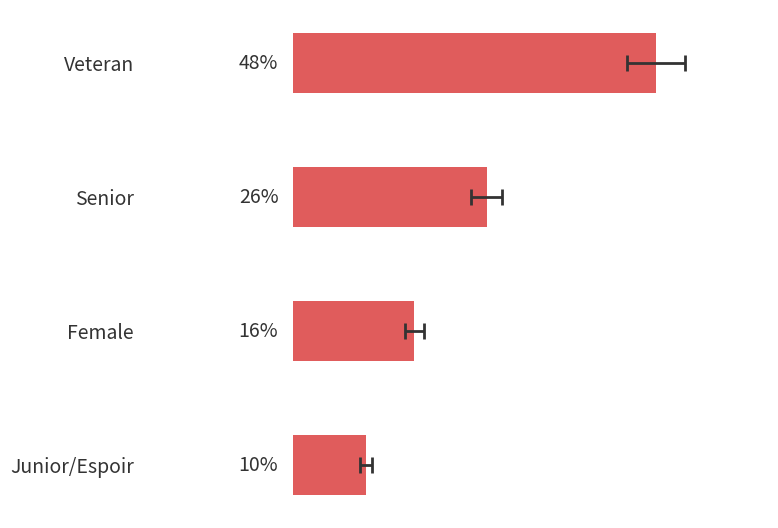

How many series are shown in this chart?

1